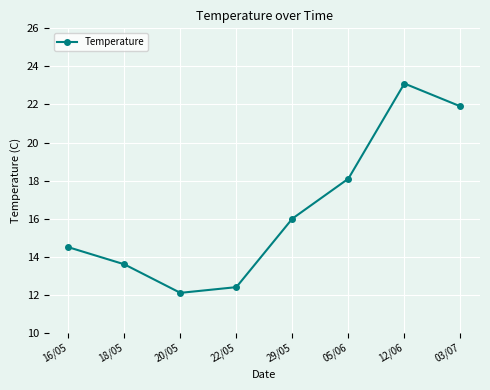

What is the change in value from 18/05 to 20/05?

-1.5